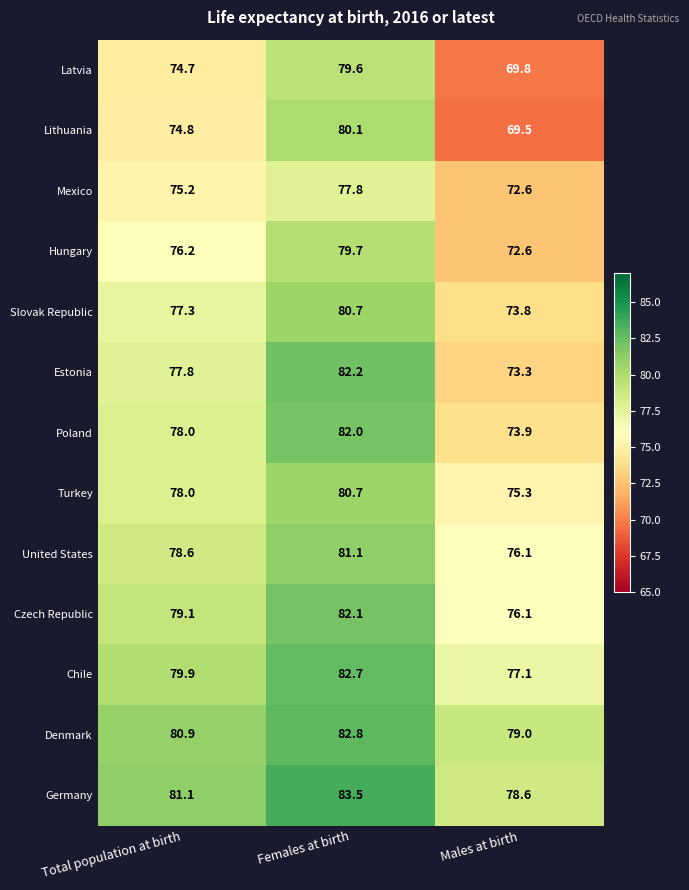

True or false: United States has a value of 110.2 at Females at birth.

False